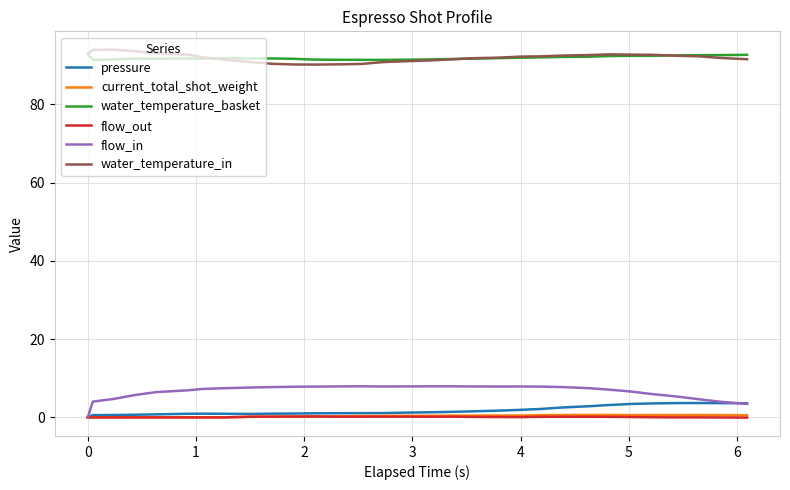

What is the maximum value for pressure?

3.7